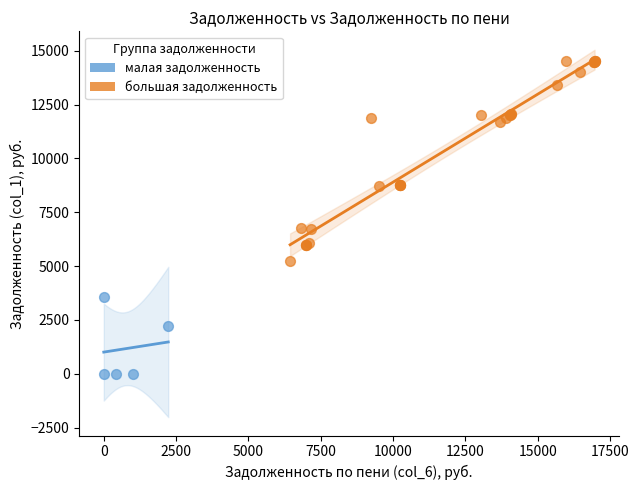

What are all the series names shown in the legend?

малая задолженность, большая задолженность